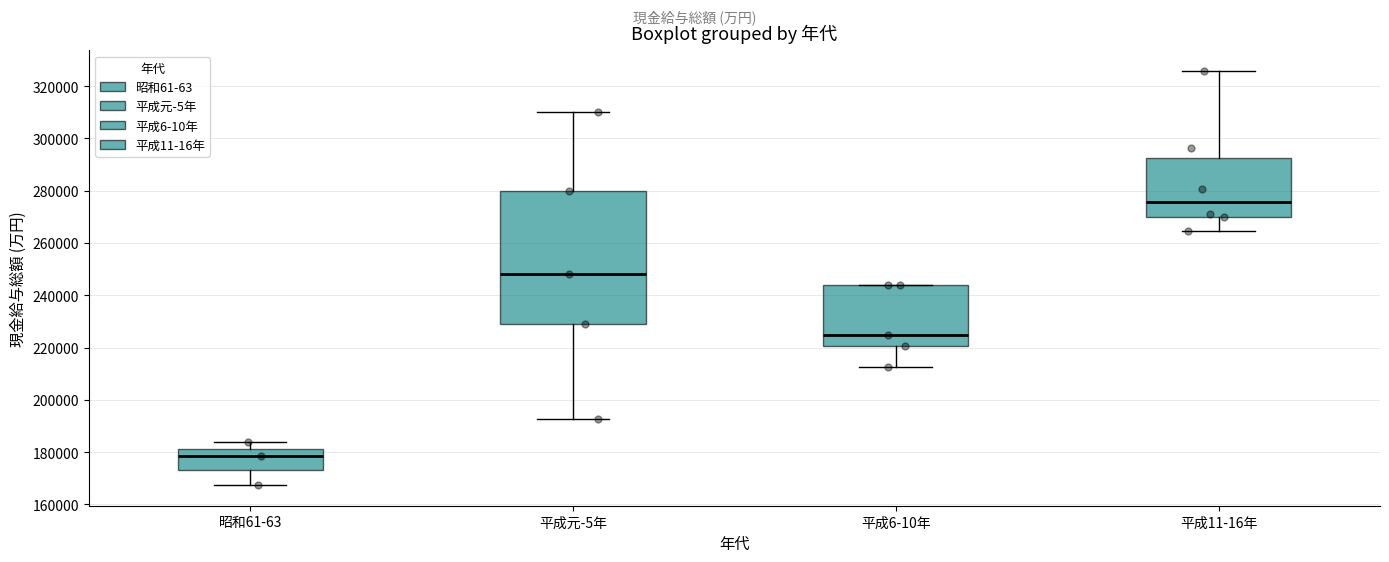

Which box has the highest median line?

平成11-16年